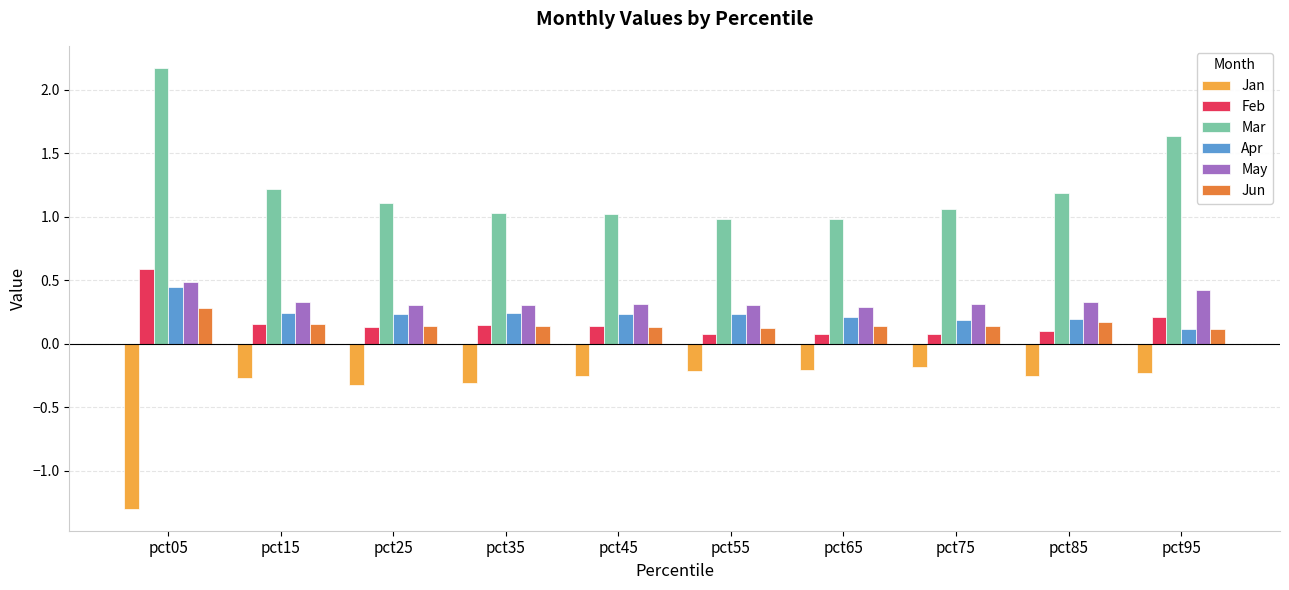

What is the greatest value displayed?

2.2